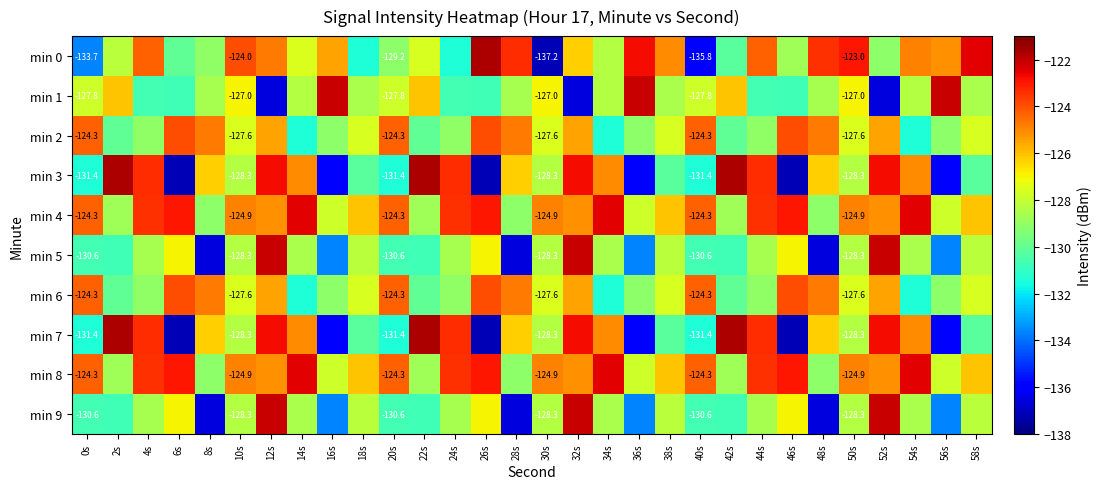

What is the average value of the min 3 series?

-128.2